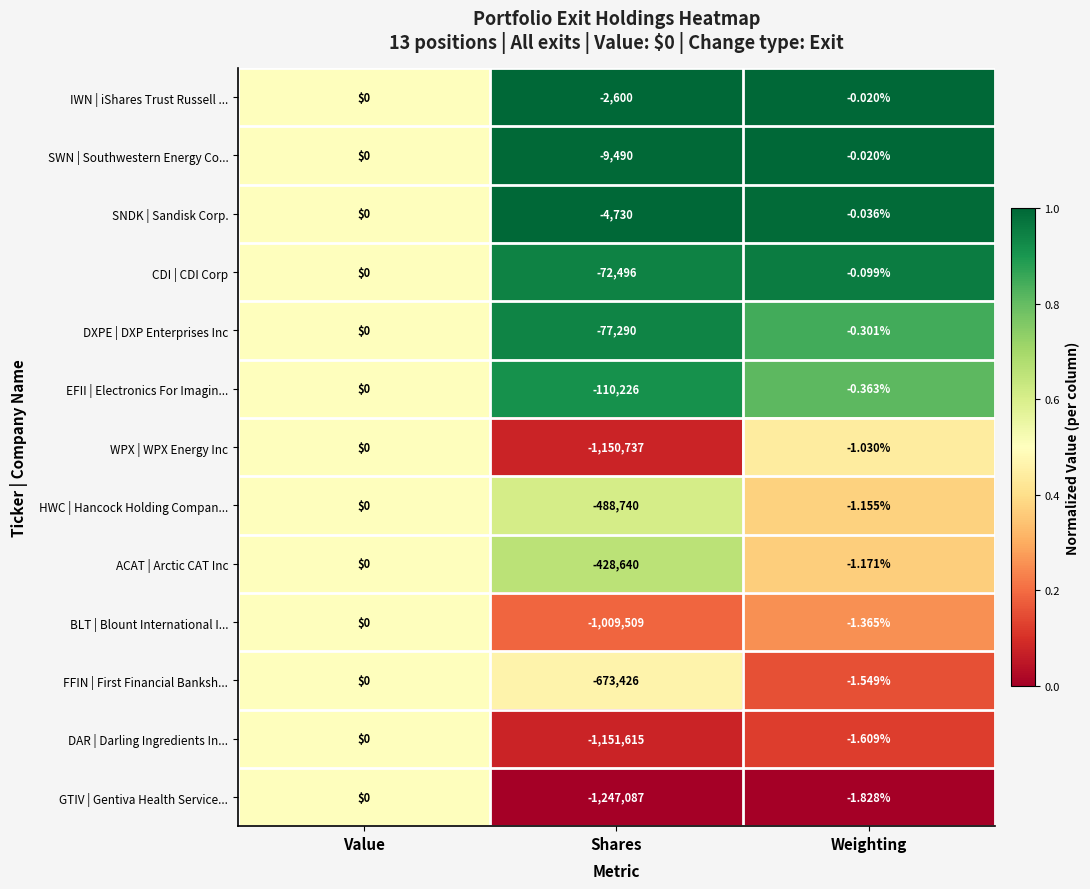

How many data points does each series have?

3